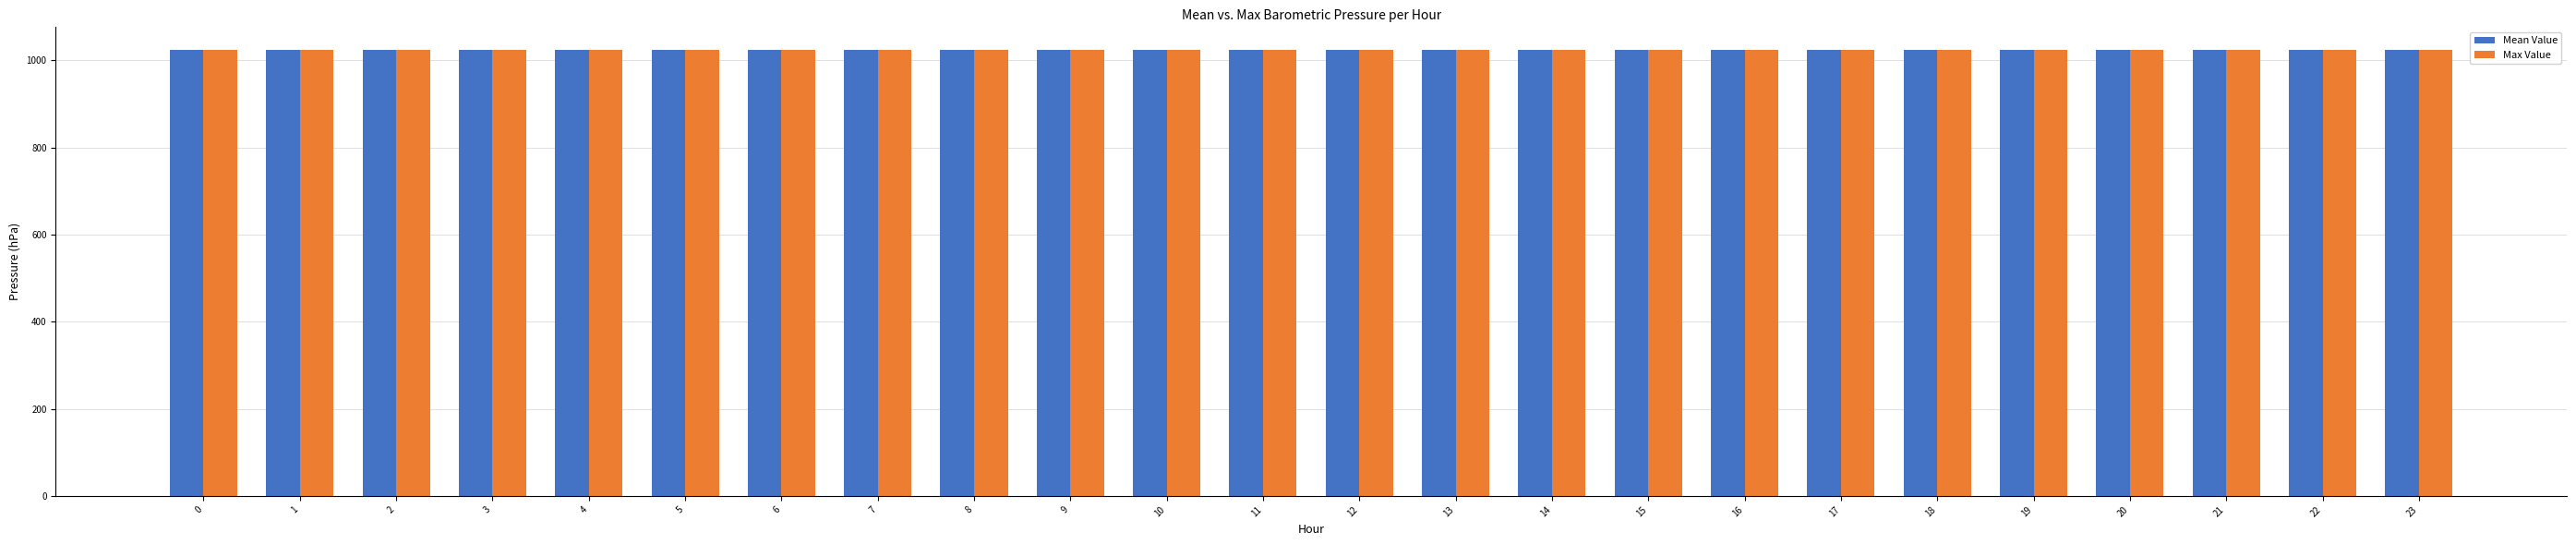

What is the minimum value for Max Value?

1024.5